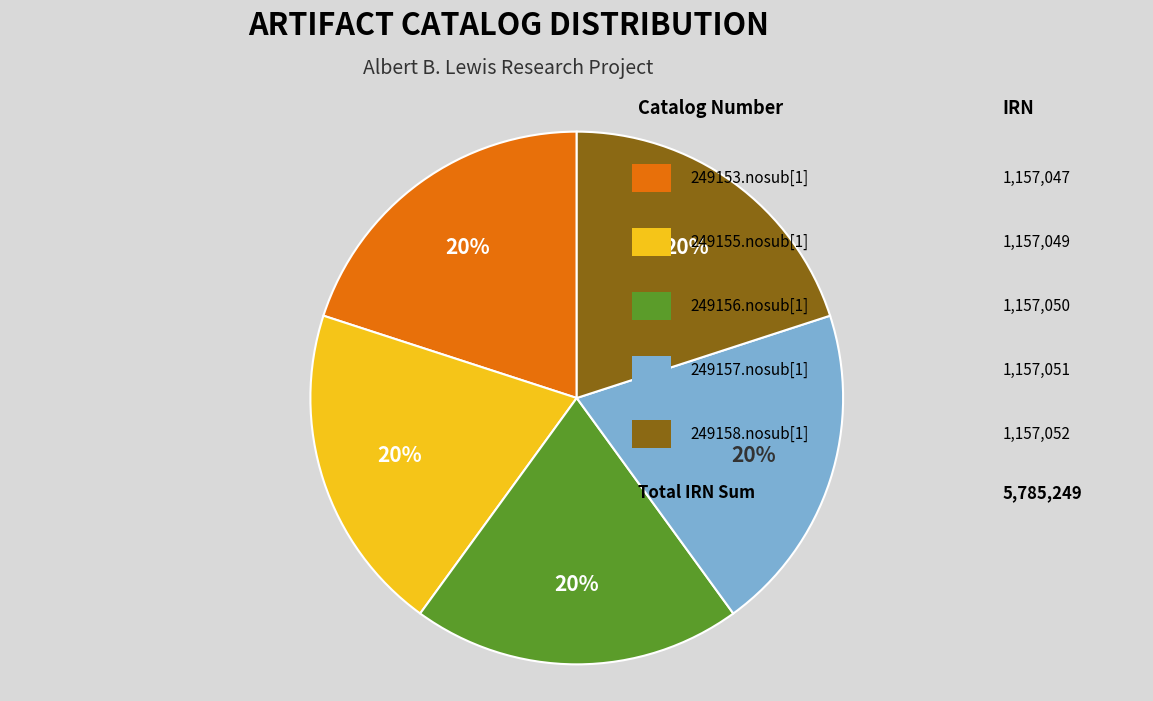

Is there a majority slice in this chart?

No